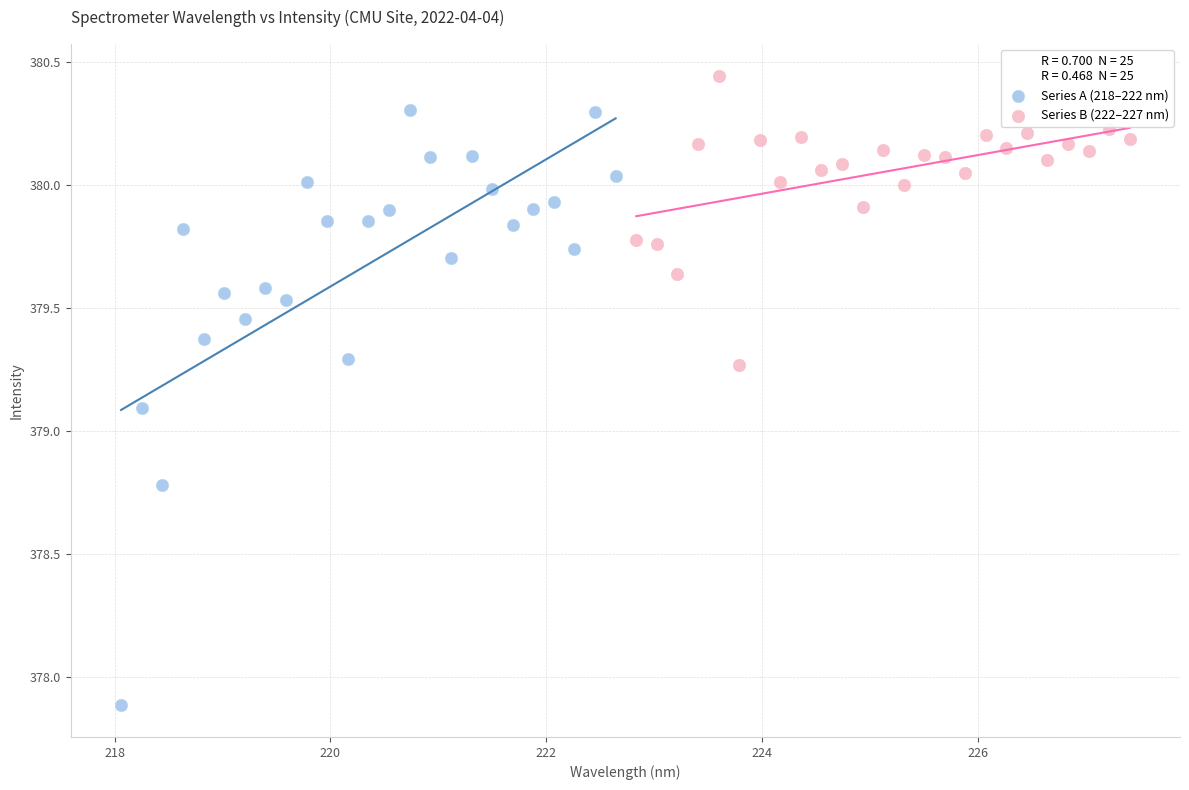

Which series reaches the maximum Y coordinate?

Series B (222–227 nm)